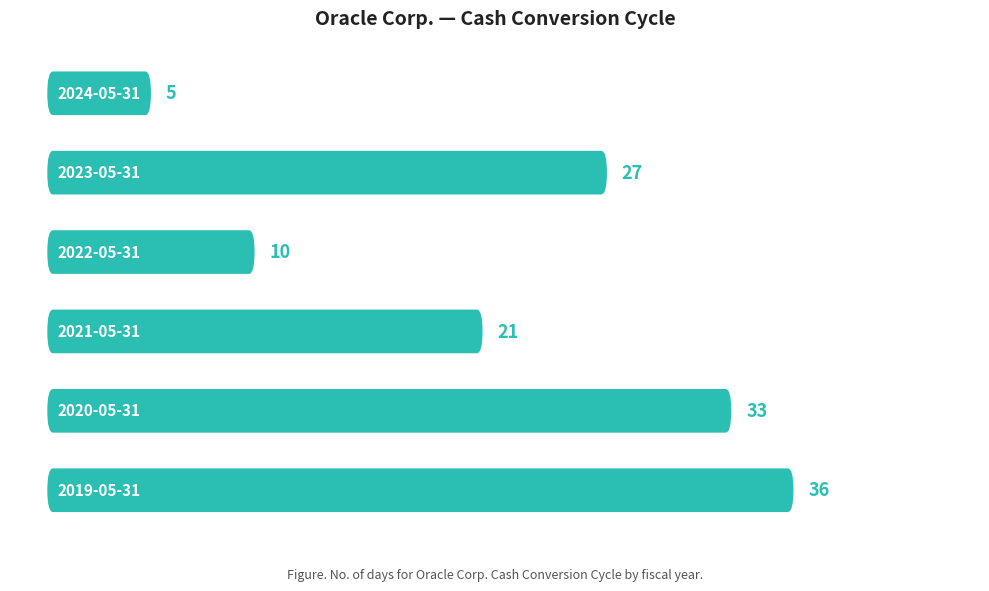

What is the maximum value shown in the chart?

36